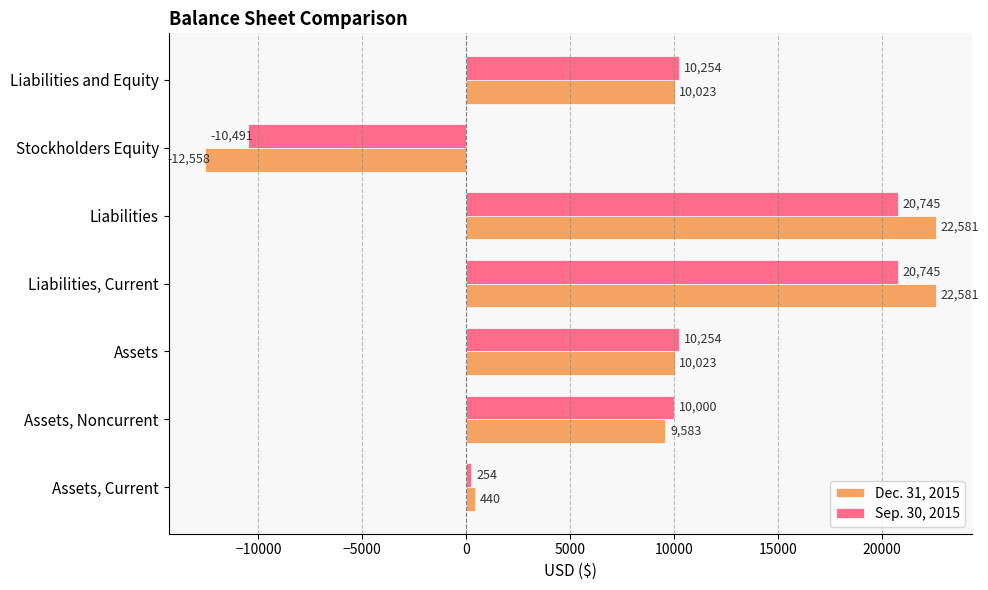

How many Dec. 31, 2015 values are between 440 and 22581?

6